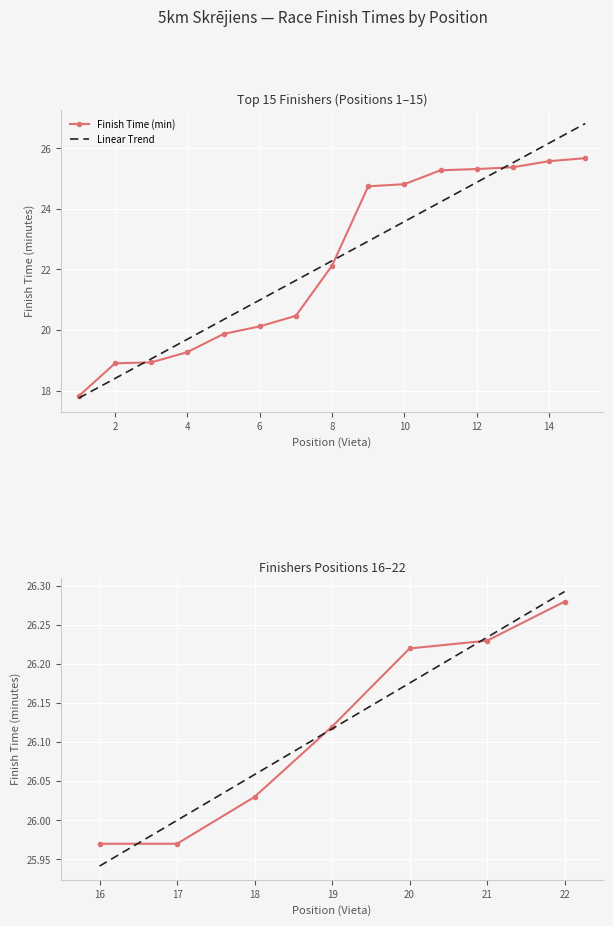

The Linear Trend series shows 25.9 at 16. True or false?

True